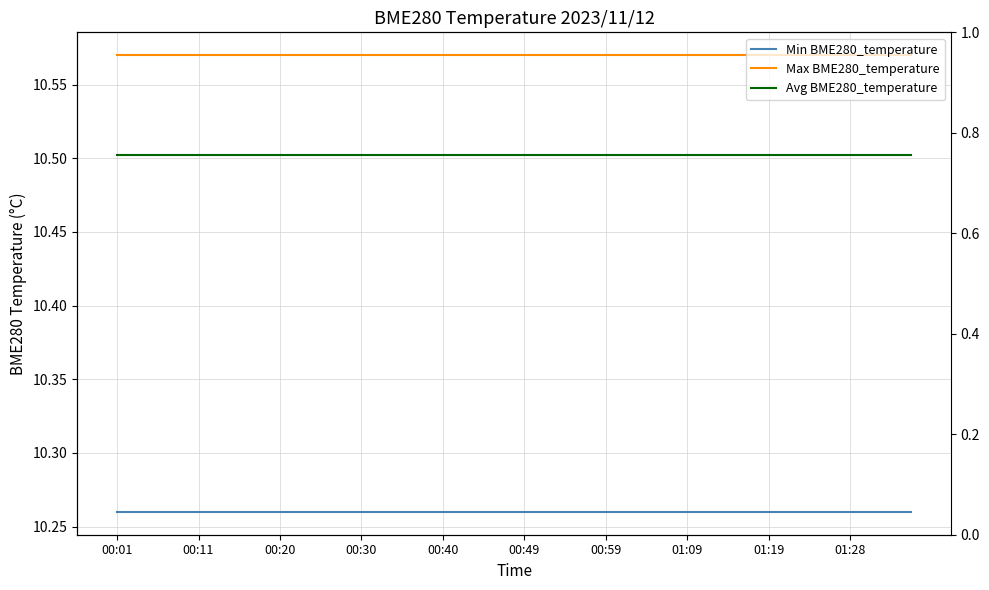

At 23, list the series in order from smallest to largest.

Min BME280_temperature, Avg BME280_temperature, Max BME280_temperature